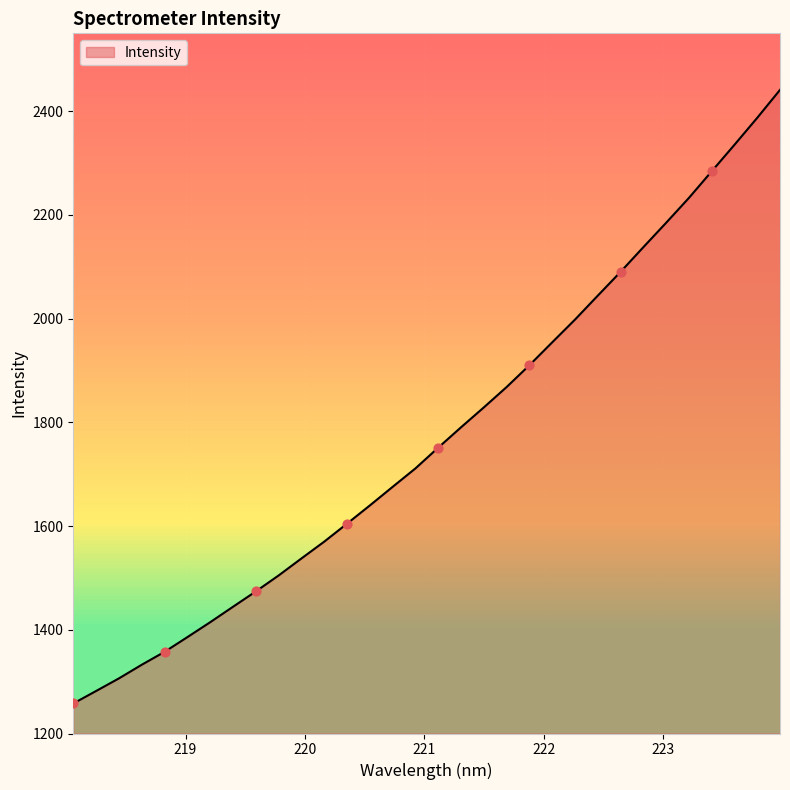

What is the difference between the maximum and minimum values?

1183.1